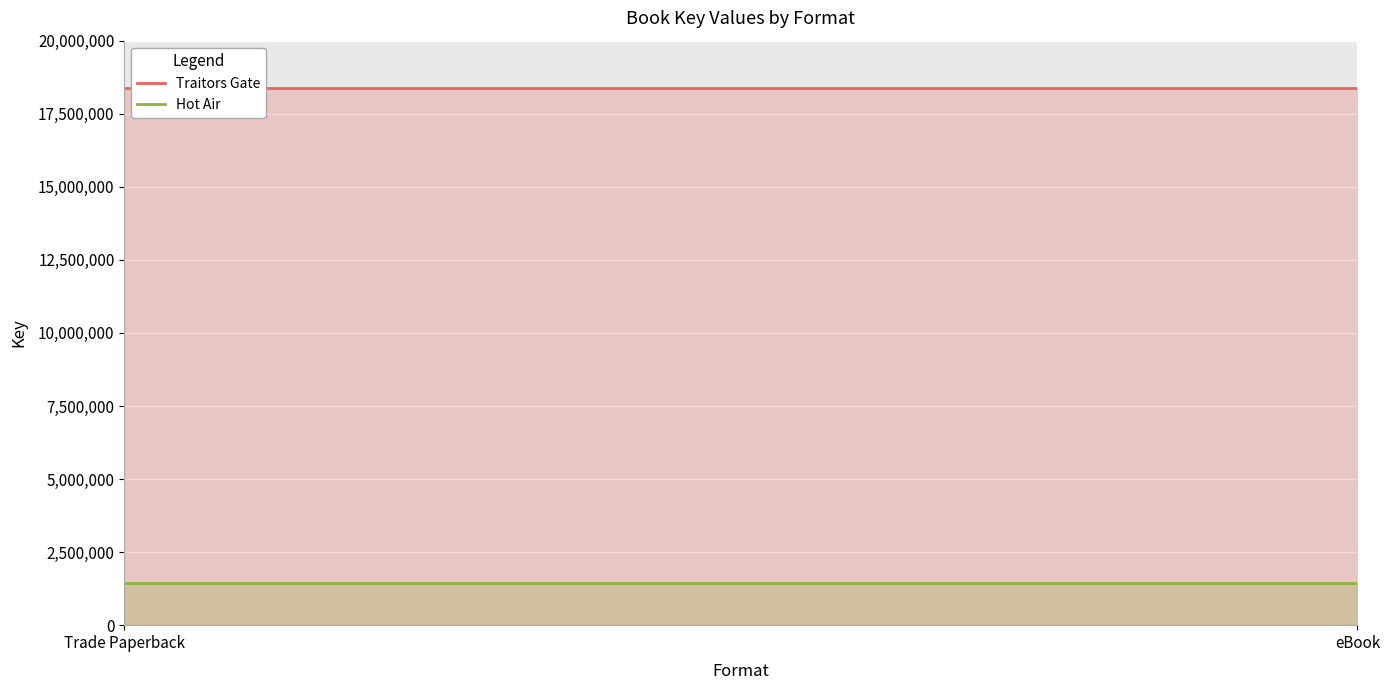

Reading right to left, list all the values displayed in this chart.

Traitors Gate: eBook=18388553	Trade Paperback=18388553
Hot Air: eBook=1440818	Trade Paperback=1440818